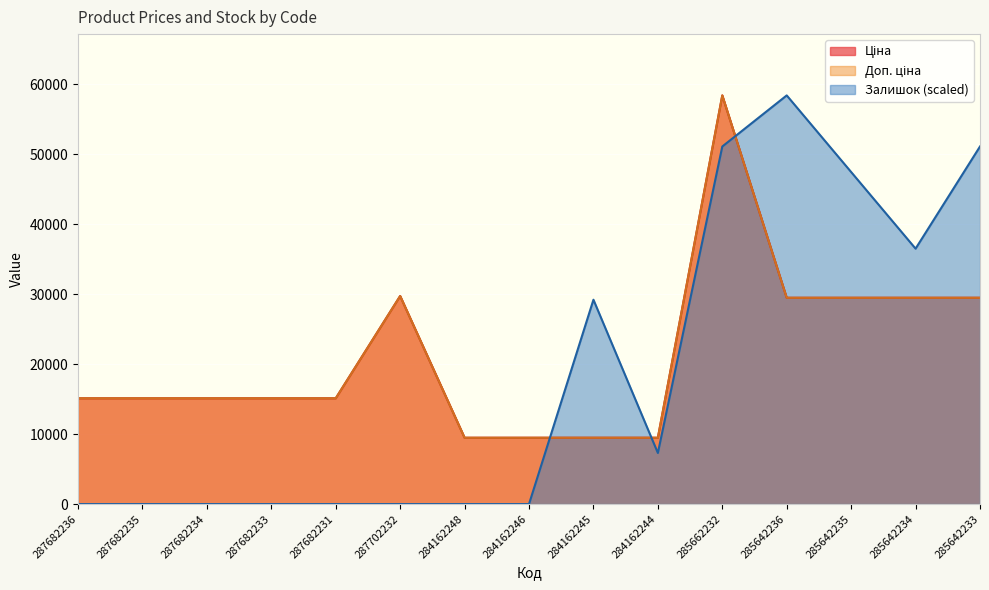

Reading right to left, extract all data points from this chart.

Ціна: 285642233=29491.5	285642234=29491.5	285642235=29491.5	285642236=29491.5	285662232=58426.5	284162244=9480.1	284162245=9480.1	284162246=9480.1	284162248=9480.1	287702232=29747.2	287682231=15120.0	287682233=15120.0	287682234=15120.0	287682235=15120.0	287682236=15120.0
Доп. ціна: 285642233=29491.5	285642234=29491.5	285642235=29491.5	285642236=29491.5	285662232=58426.5	284162244=9480.1	284162245=9480.1	284162246=9480.1	284162248=9480.1	287702232=29747.2	287682231=15120.0	287682233=15120.0	287682234=15120.0	287682235=15120.0	287682236=15120.0
Залишок: 285642233=51123.2	285642234=36516.6	285642235=47471.6	285642236=58426.5	285662232=51123.2	284162244=7303.3	284162245=29213.3	284162246=0.0	284162248=0.0	287702232=0.0	287682231=0.0	287682233=0.0	287682234=0.0	287682235=0.0	287682236=0.0